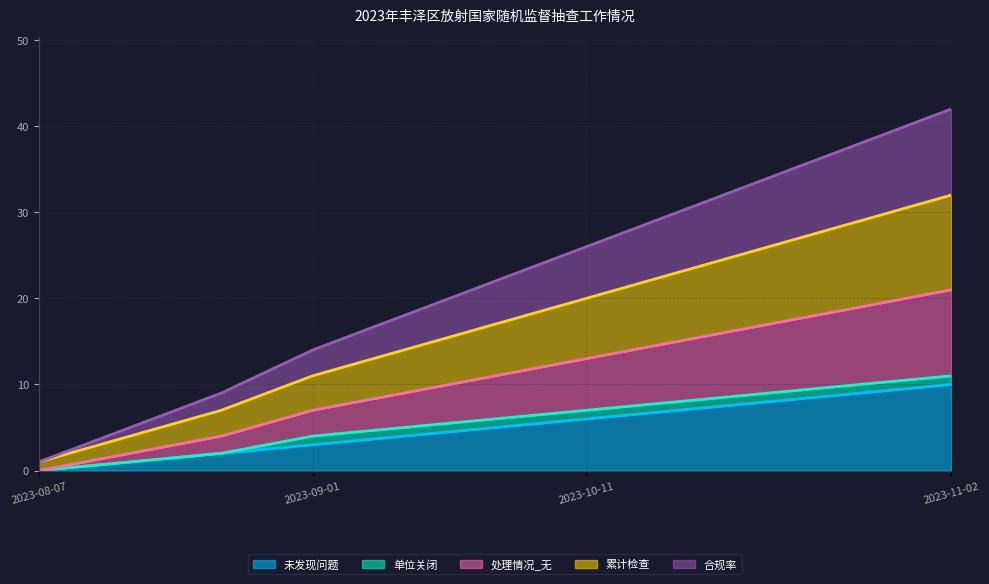

What is the total value across all series at 2023-08-18?

12